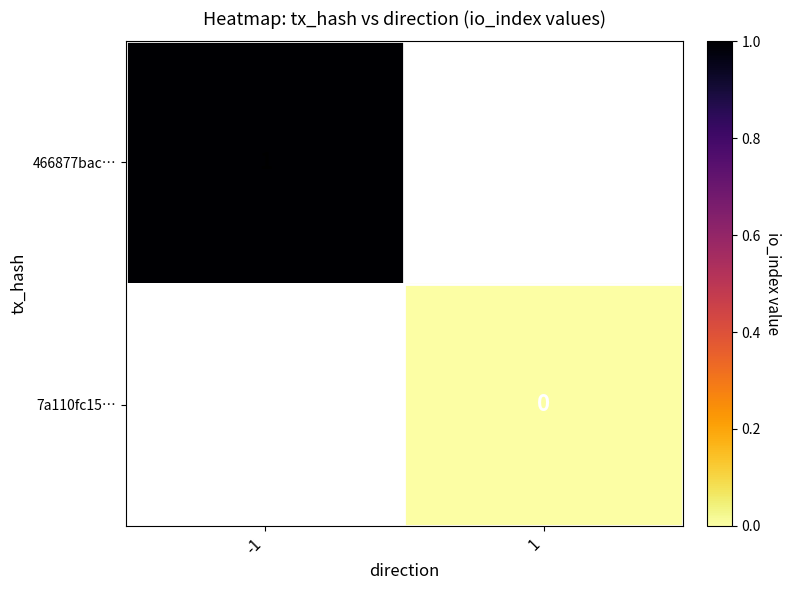

True or false: 466877bac… has a value of 0 at -1.

False